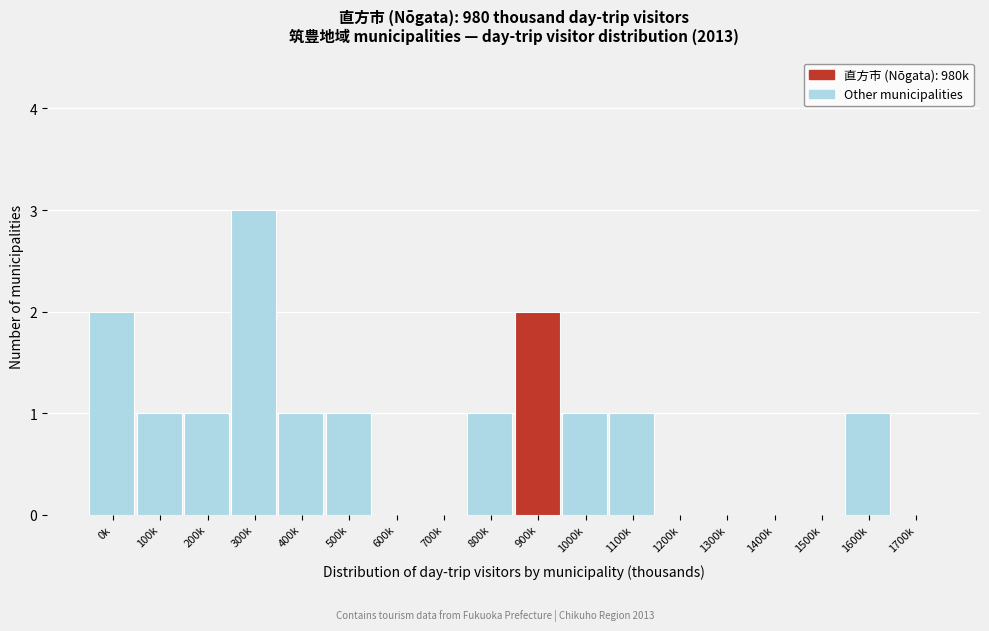

Reading right to left, transcribe all the data shown in this chart.

1700k=0	1600k=1	1500k=0	1400k=0	1300k=0	1200k=0	1100k=1	1000k=1	900k=2	800k=1	700k=0	600k=0	500k=1	400k=1	300k=3	200k=1	100k=1	0k=2